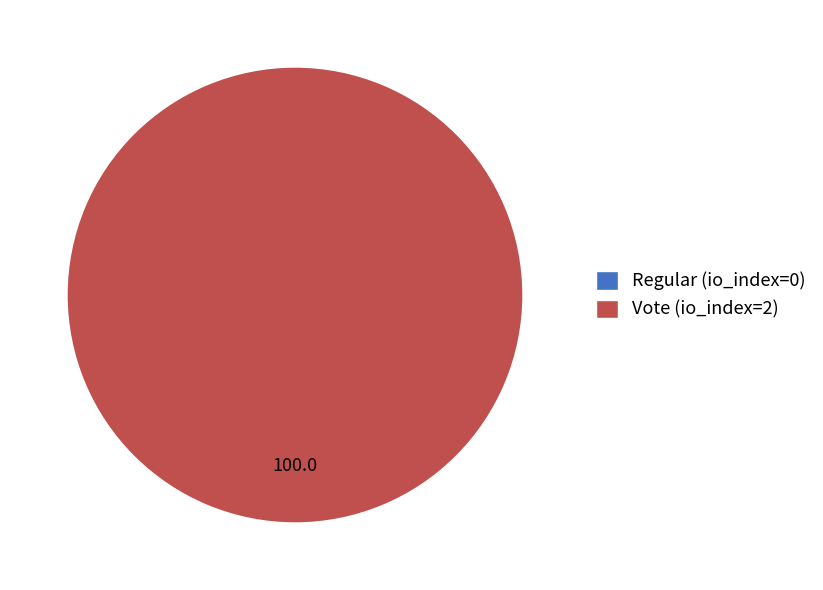

To the nearest percent, what is the difference between the Regular (io_index=0) and Vote (io_index=2) slice percentages?

100%